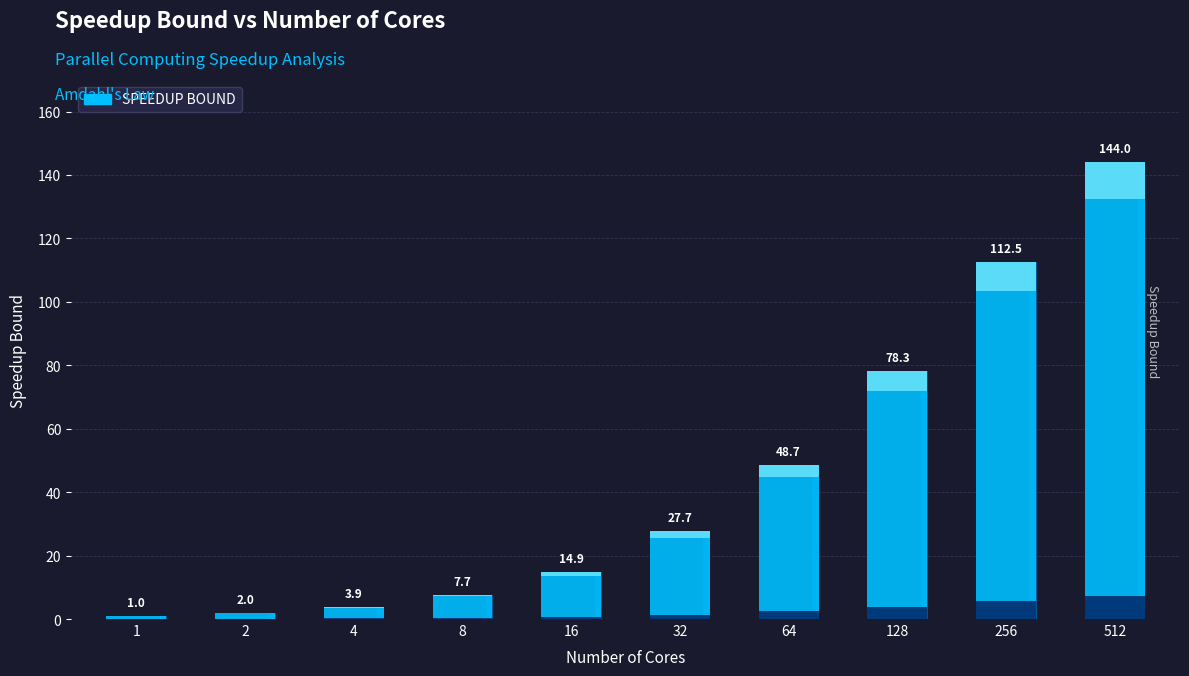

What is the change in value from 32 to 64?

+21.0